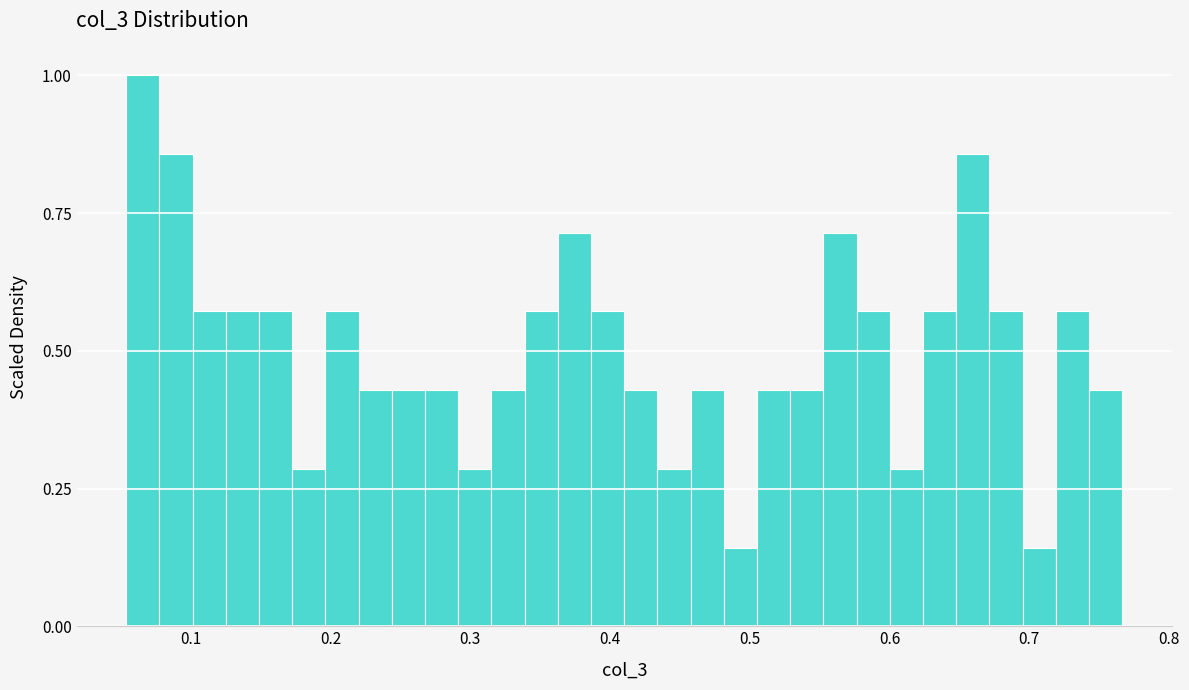

Around what value on the x-axis is the tallest bar? Give the approximate position of its centre, as read against the axis.

0.07